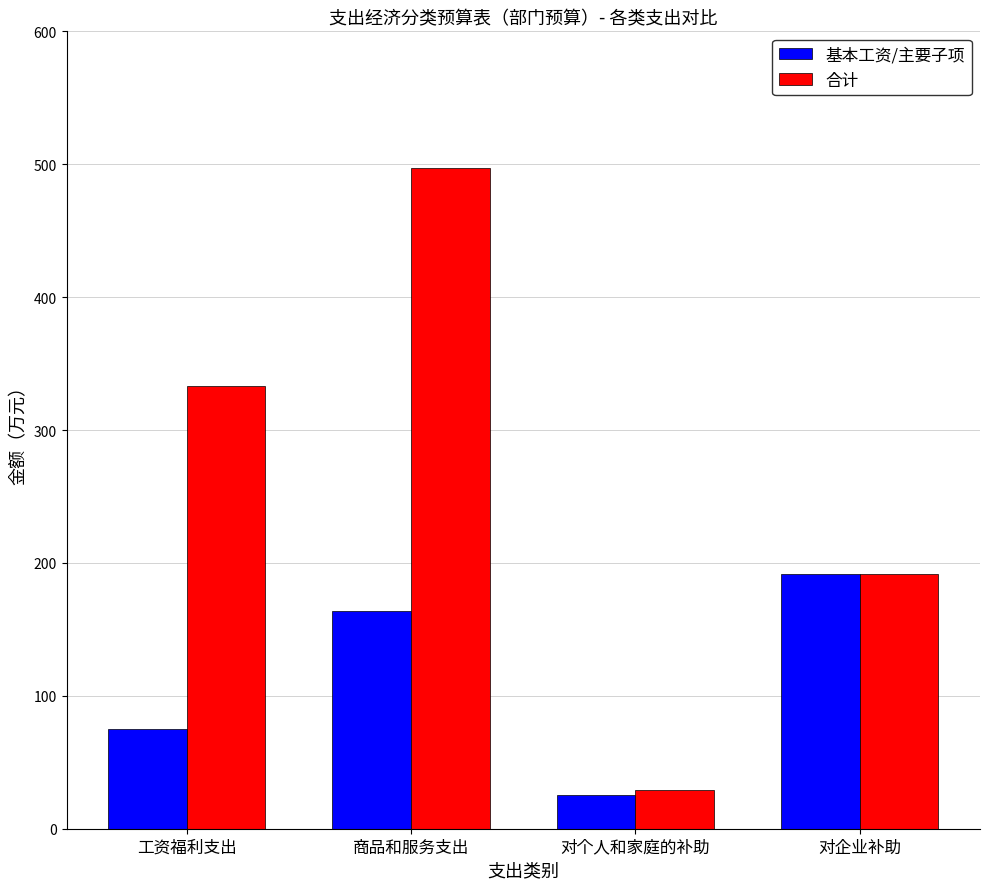

Is the value of 合计 at 工资福利支出 greater than the value of 基本工资/主要子项 at 对个人和家庭的补助?

Yes